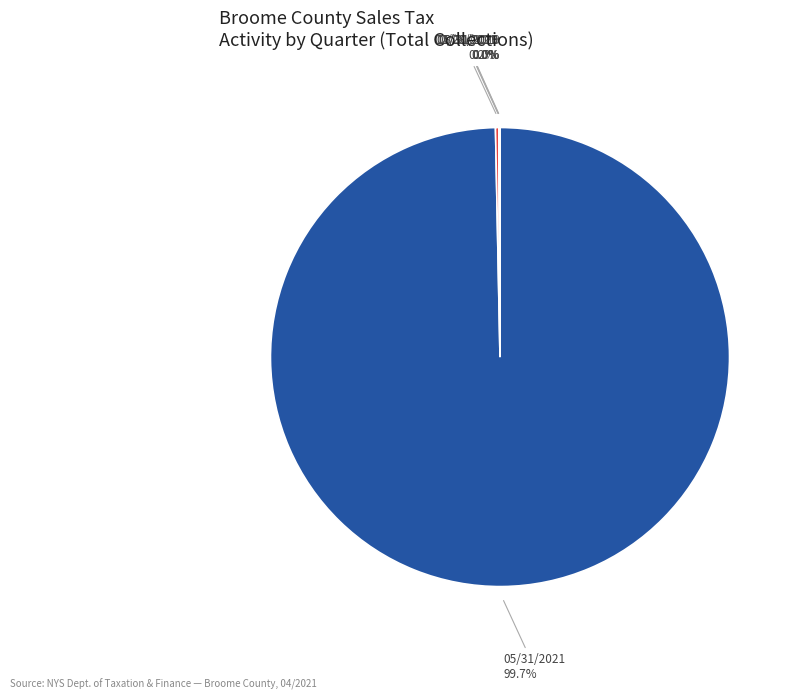

Does any single category account for the majority?

Yes